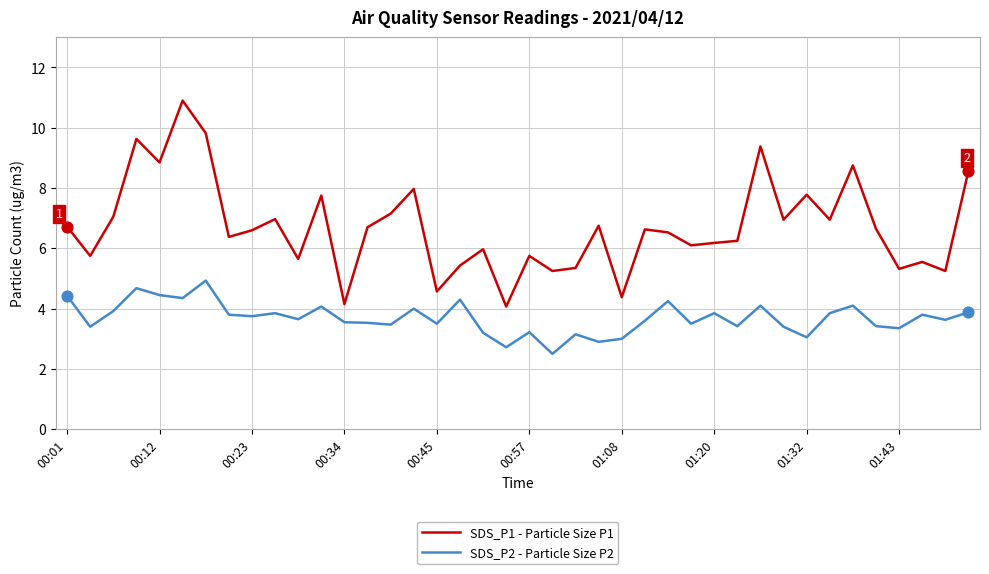

Which series has the largest total across all categories?

SDS_P1 - Particle Size P1